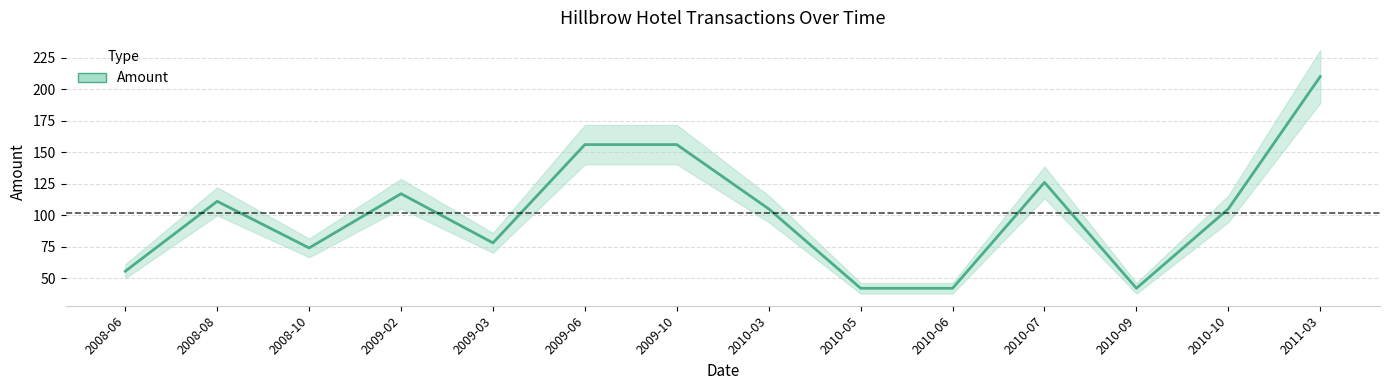

Where does the data first go above 105?

2008-08